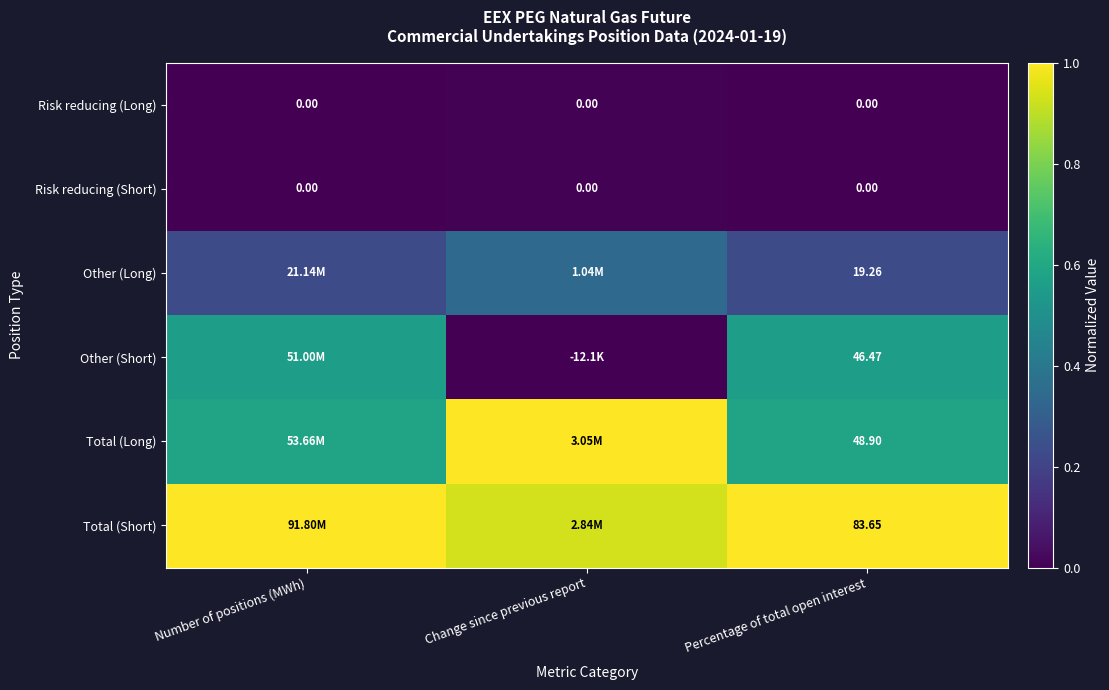

The Other (Long) series shows 0.3 at Change since previous report. True or false?

True